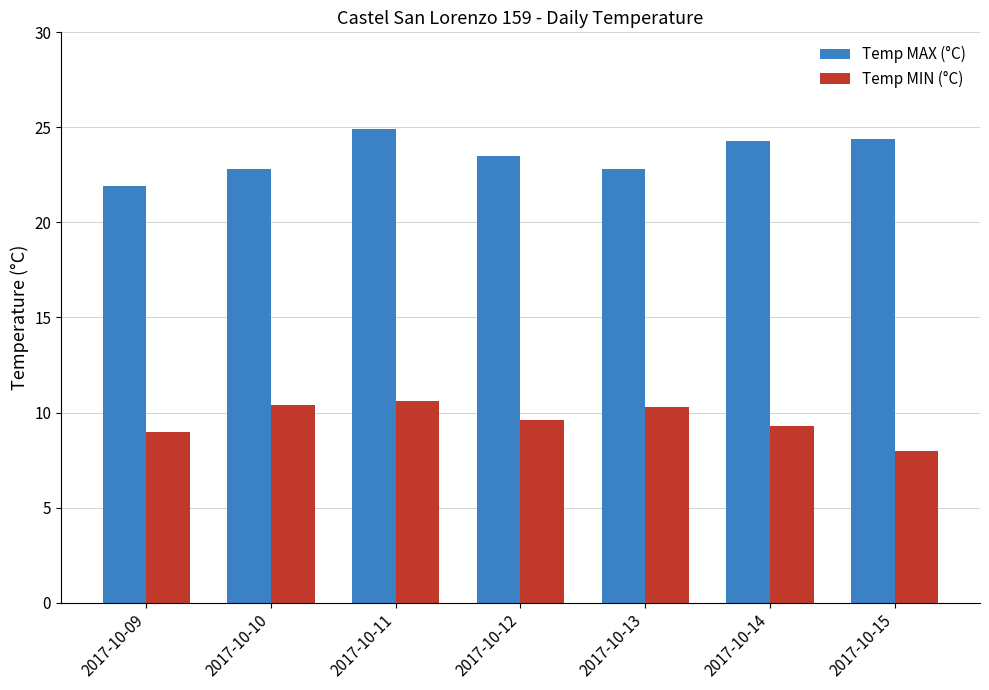

The Temp MAX (°C) series shows 22.8 at 2017-10-13. True or false?

True